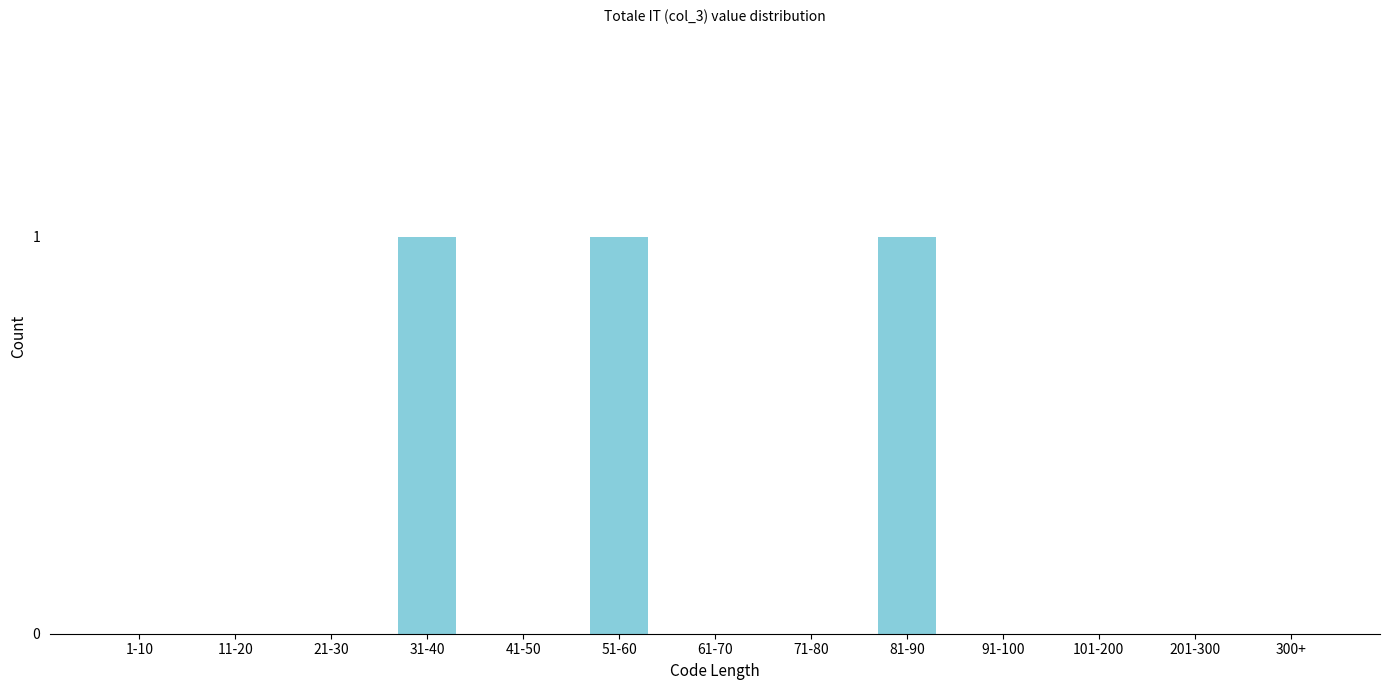

Reading left to right, transcribe all the data shown in this chart.

1-10=0	11-20=0	21-30=0	31-40=1	41-50=0	51-60=1	61-70=0	71-80=0	81-90=1	91-100=0	101-200=0	201-300=0	300+=0